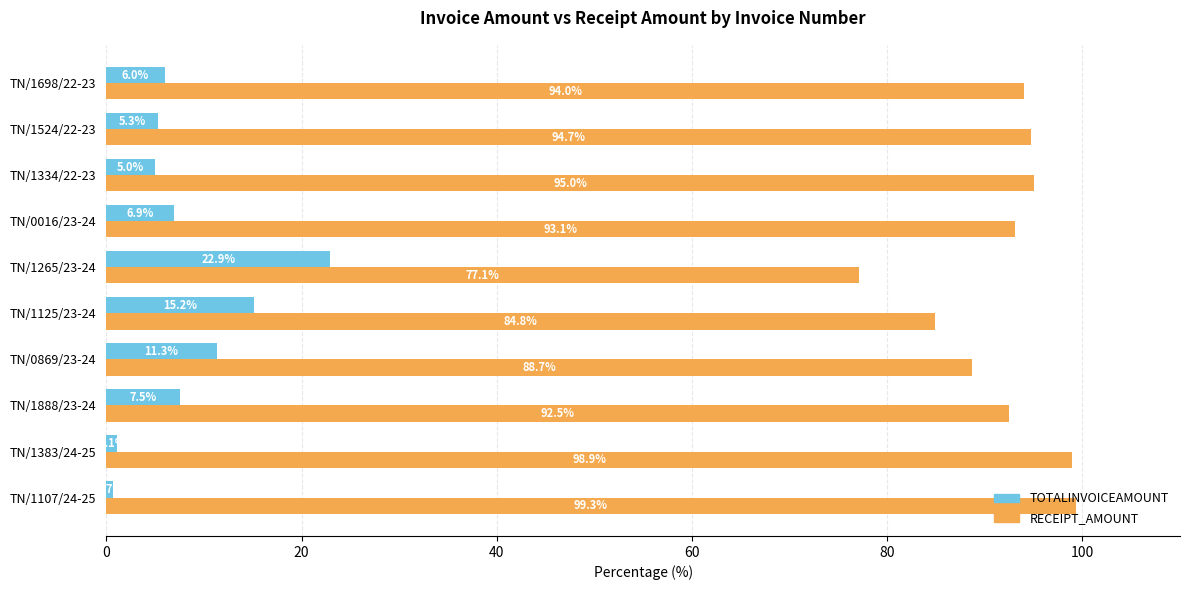

Rank the series by their maximum value, from lowest to highest.

TOTALINVOICEAMOUNT, RECEIPT_AMOUNT